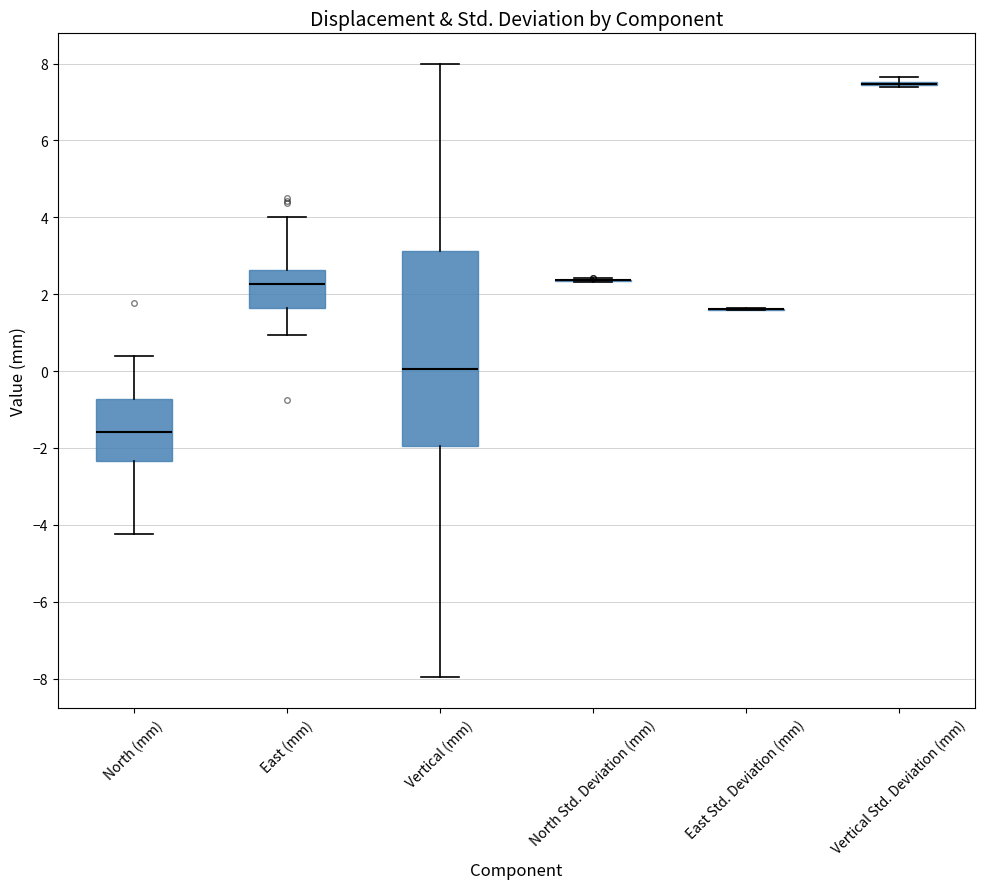

Reading left to right, read every box against the y-axis: the position of its median line, the range the box covers, and the ends of its whiskers. The values are not printed on the chart, so give them approximately, as read against the axis.

North (mm): median -1.6, box -2.4 to -0.8, whiskers -4.2 to 0.4
East (mm): median 2.2, box 1.6 to 2.6, whiskers 1.0 to 4.0
Vertical (mm): median 0.0, box -2.0 to 3.2, whiskers -8.0 to 8.0
North Std. Deviation (mm): box collapsed to a line at 2.4, whiskers 2.4 to 2.4
East Std. Deviation (mm): box collapsed to a line at 1.6, whiskers 1.6 to 1.6
Vertical Std. Deviation (mm): box collapsed to a line at 7.4, whiskers 7.4 to 7.6